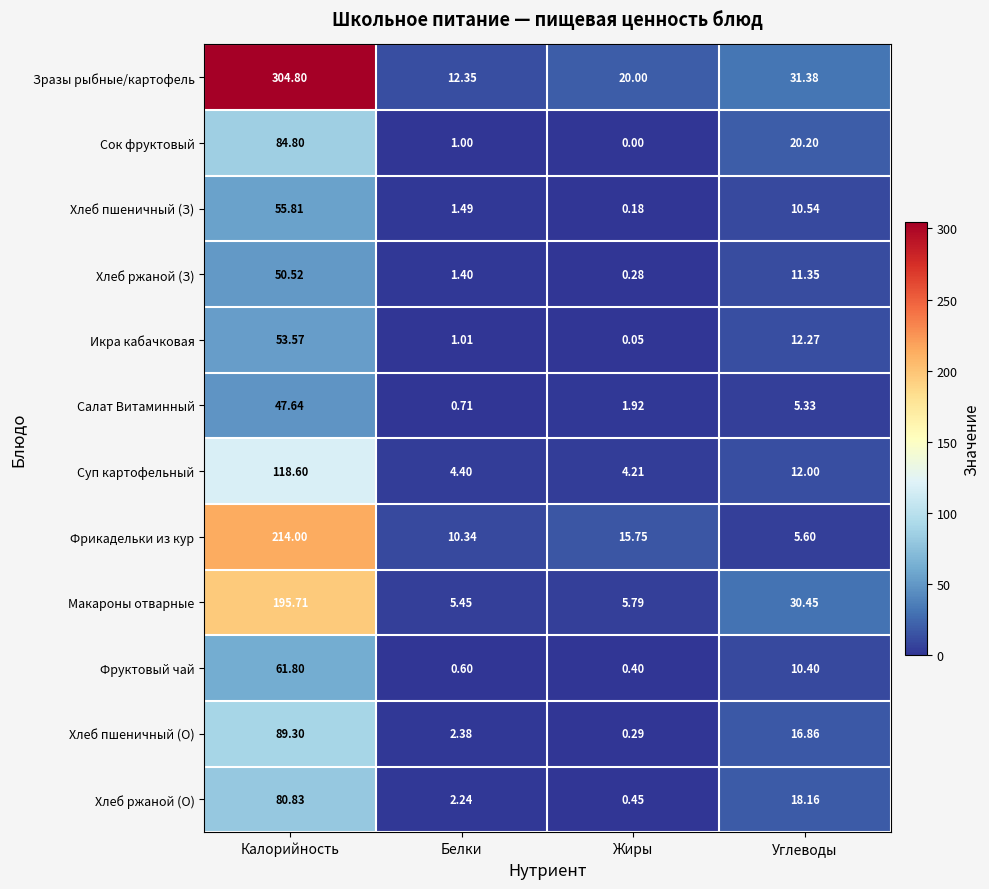

Between Белки and Углеводы, which series saw the biggest shift?

Макароны отварные